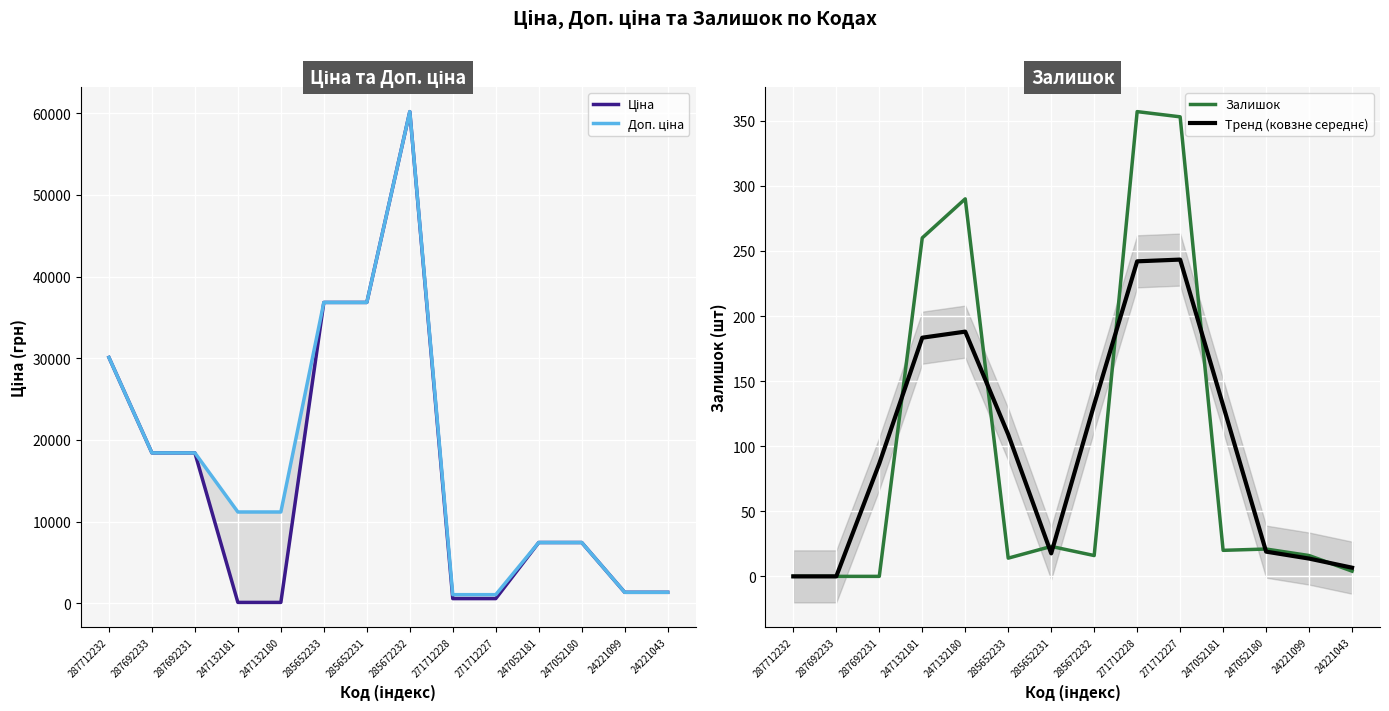

What is the difference between the Тренд (ковзне середнє) values at 285672232 and 247052181?

0.7